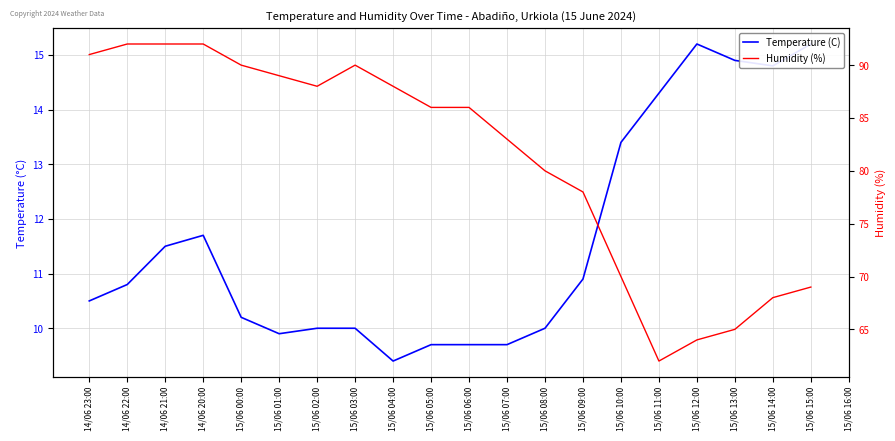

Which series has the largest total across all categories?

Humidity (%)